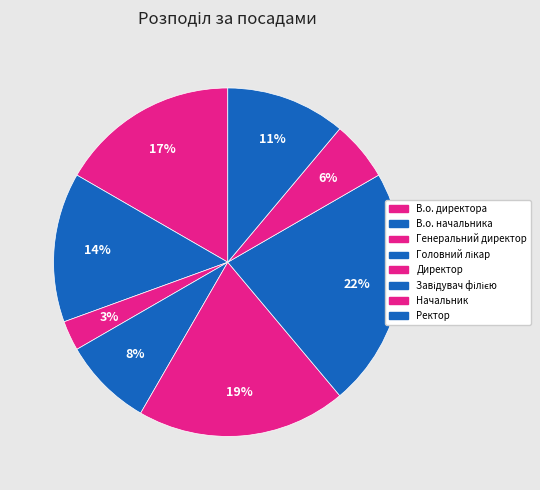

Approximately how many times larger is the value at Директор compared to Завідувач філією?

0.9